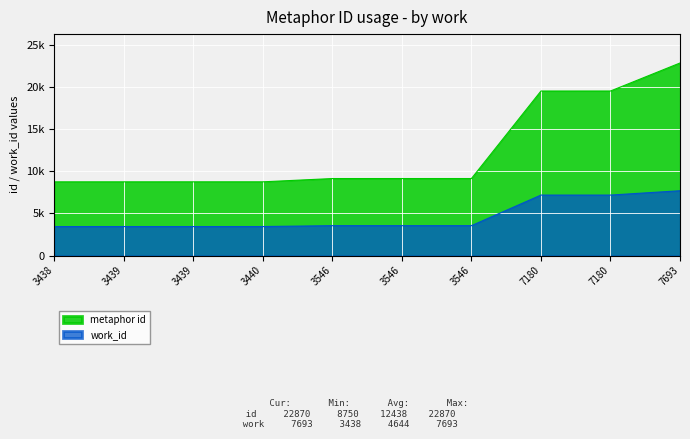

What are all the series names shown in the legend?

metaphor id, work_id